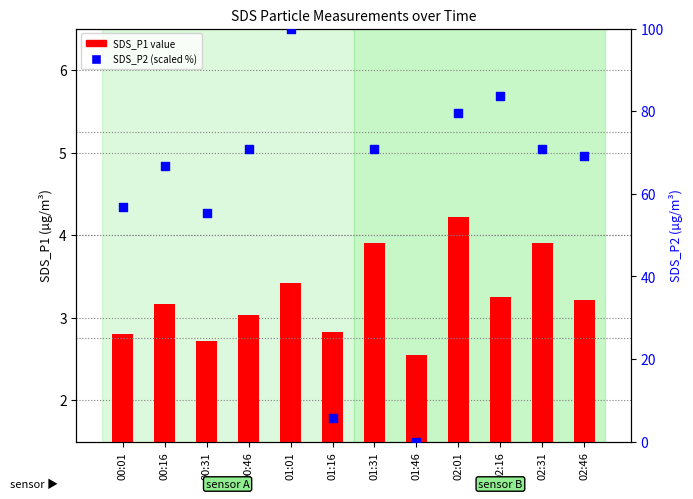

Which series has the largest total across all categories?

SDS_P2